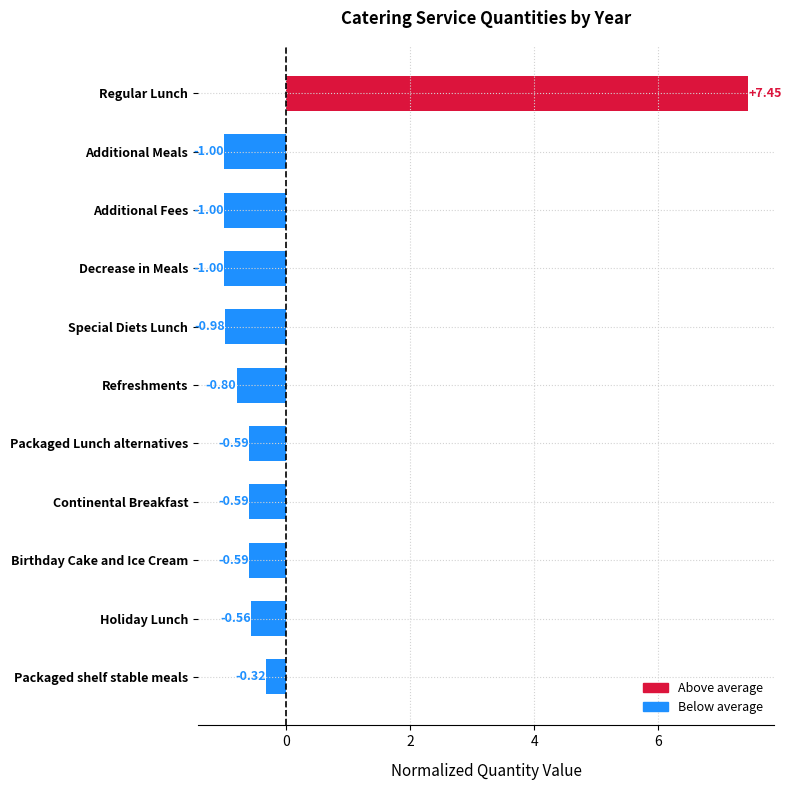

What is the change in value from Birthday Cake and Ice Cream to Regular Lunch?

+8.0